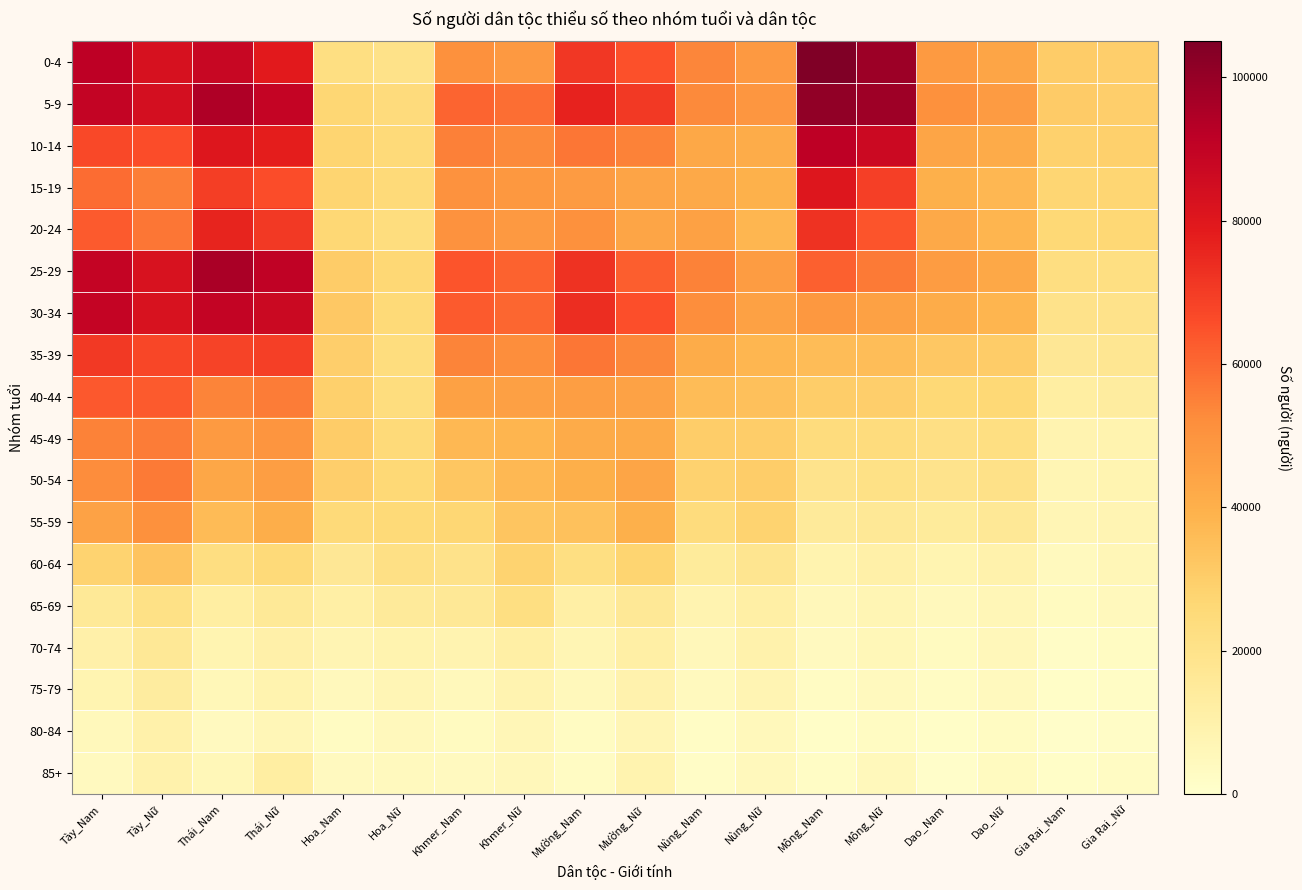

At which category does the chart reach its peak across all series?

Mông_Nam